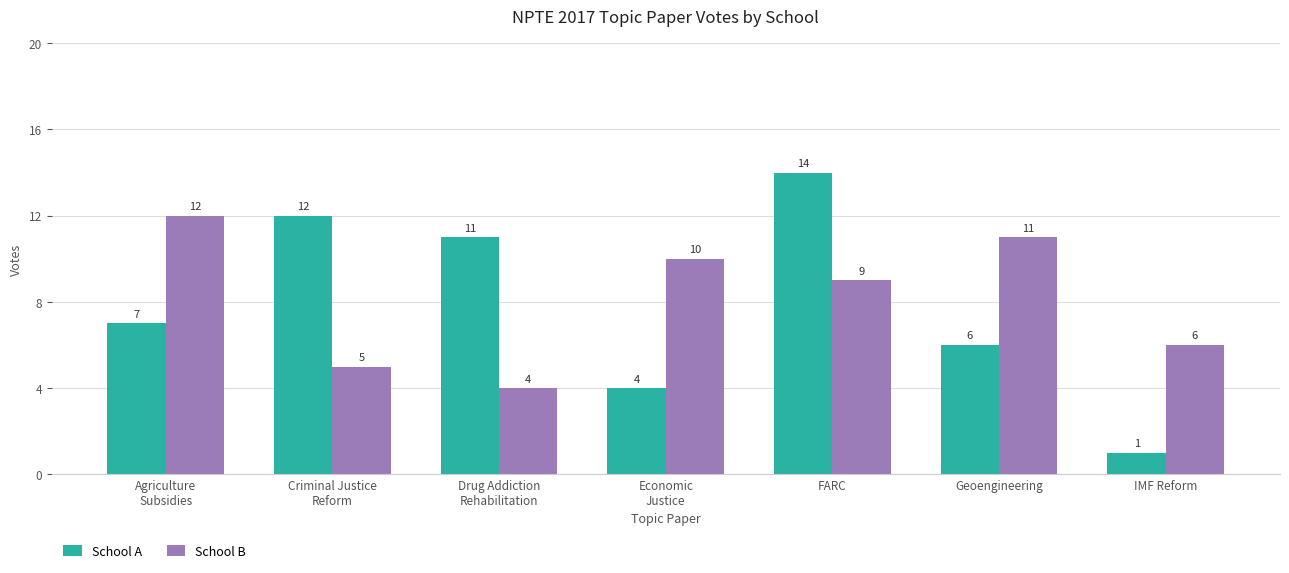

What is the value of the School A bar at the 5th from the left?

14